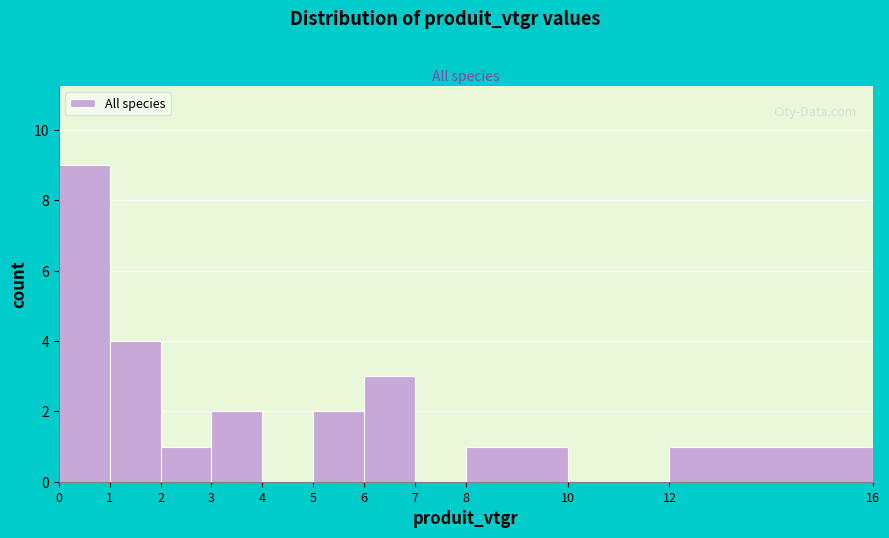

Reading left to right, list every bar in this chart as the range it spans on the x-axis followed by its height. The values are not printed on the chart, so give them approximately, as read against the axis.

0 to 1: 9
1 to 2: 4
2 to 3: 1
3 to 4: 2
4 to 5: 0
5 to 6: 2
6 to 7: 3
7 to 8: 0
8 to 10: 1
10 to 12: 0
12 to 16: 1